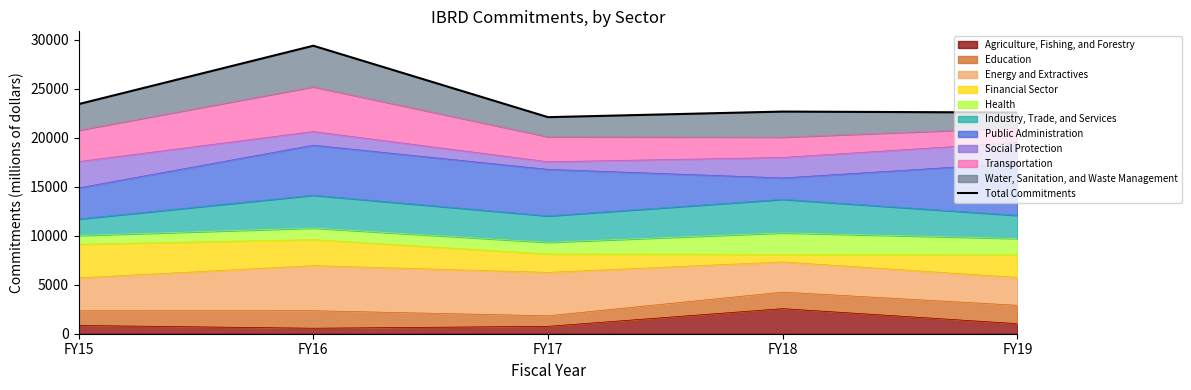

Rank the categories by value from lowest to highest.

FY17, FY19, FY18, FY15, FY16